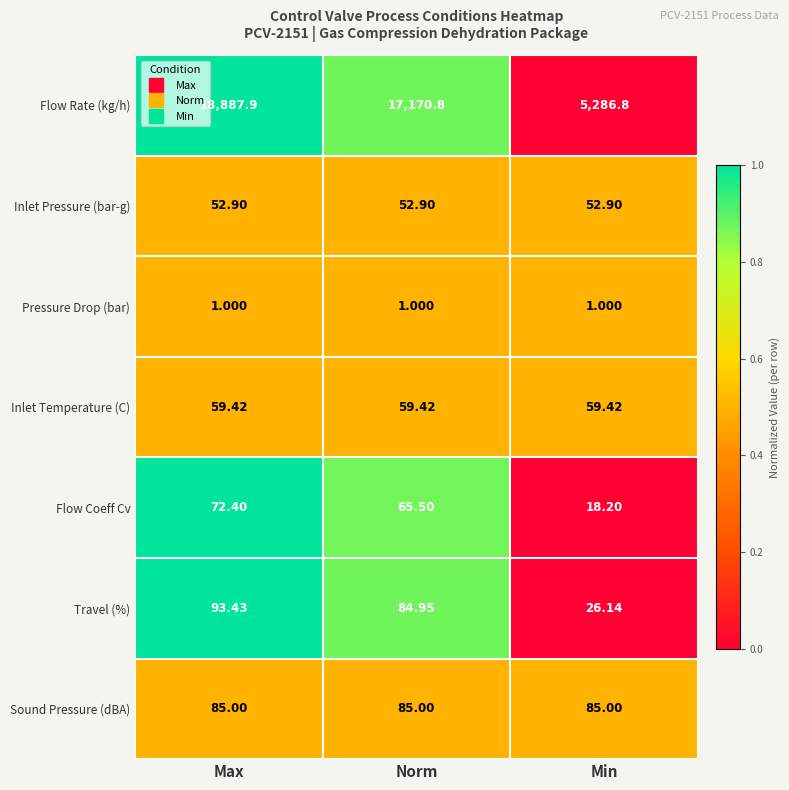

What is the total value across all series at Min?

5529.5